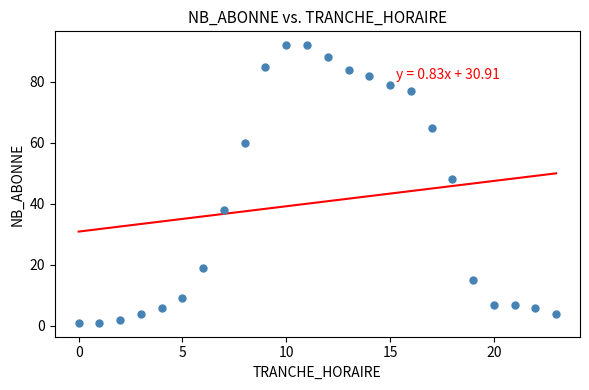

What is the range of Y values (max minus min)?

91